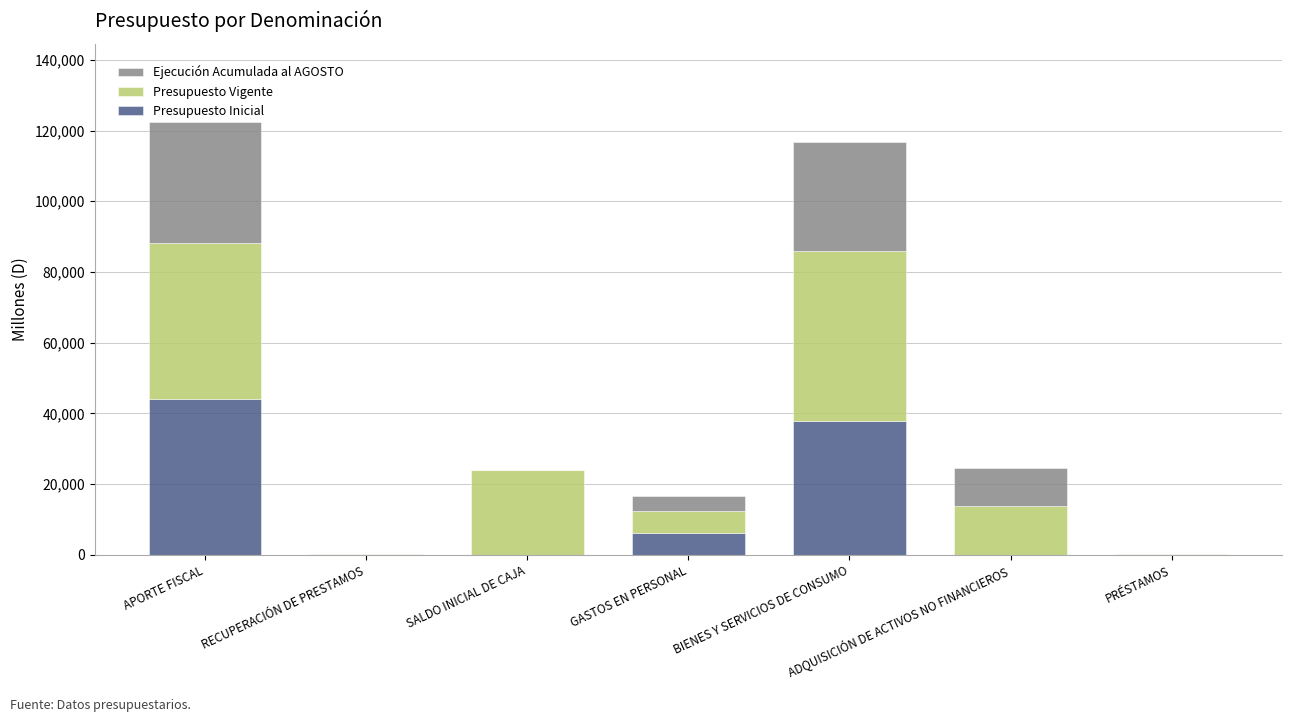

Count the number of data series in this chart.

3